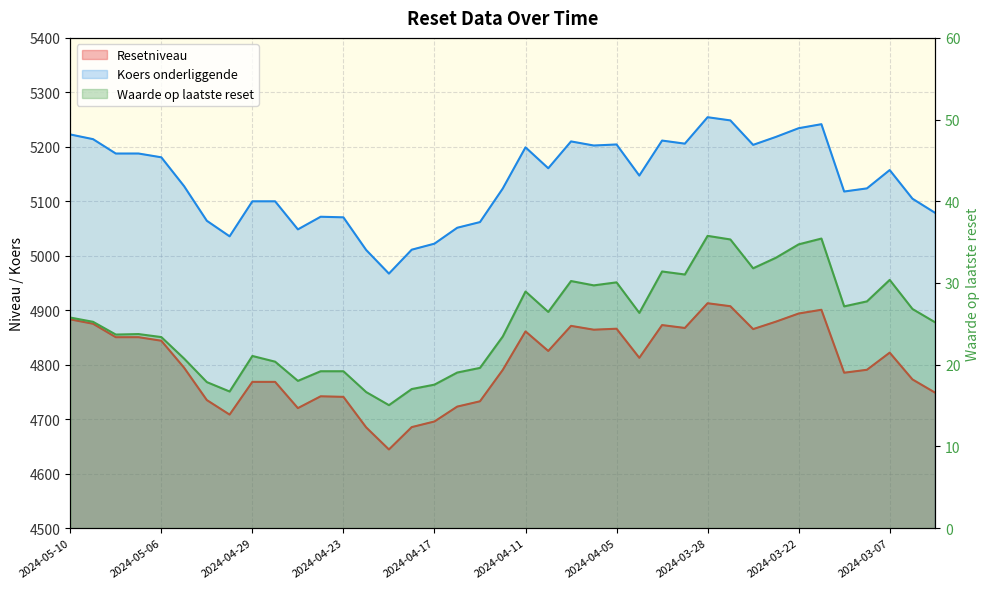

Is it true that Waarde op laatste reset equals 26.8 at 2024-03-06?

True